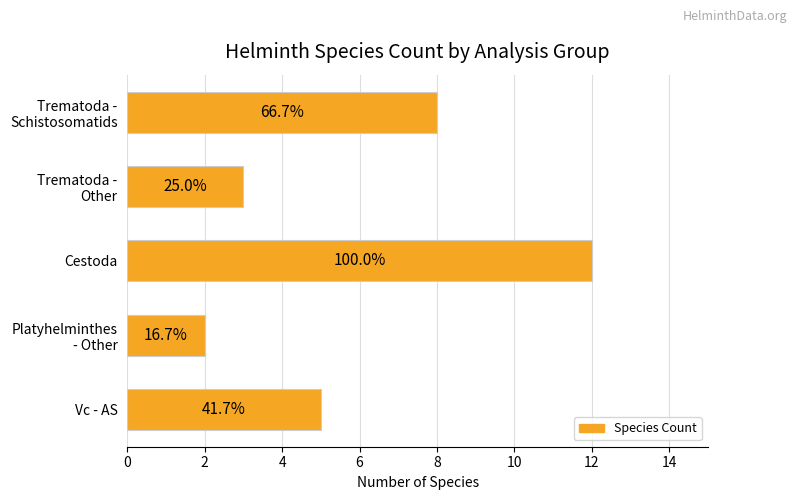

Does the chart contain any negative values?

No